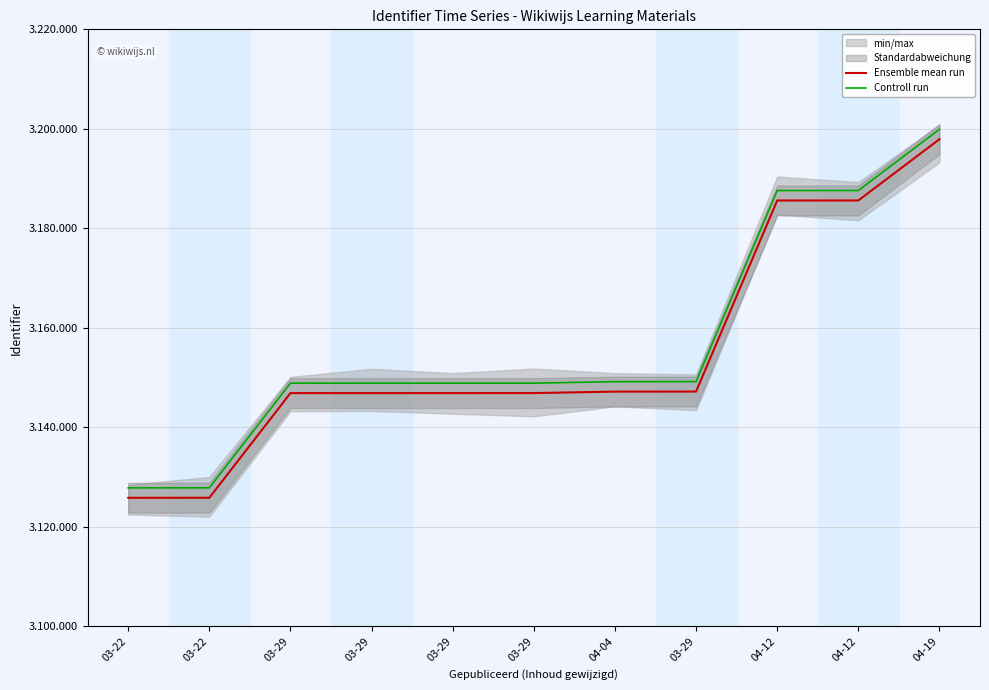

List the series in order of their peak value, lowest first.

Ensemble mean run, Controll run